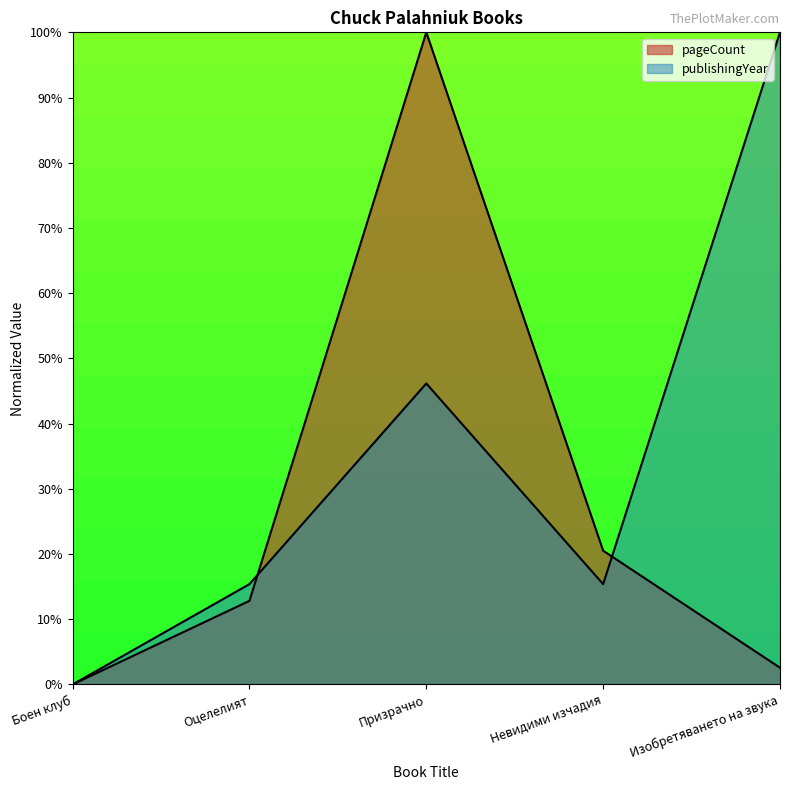

At which label does pageCount reach its minimum?

Боен клуб